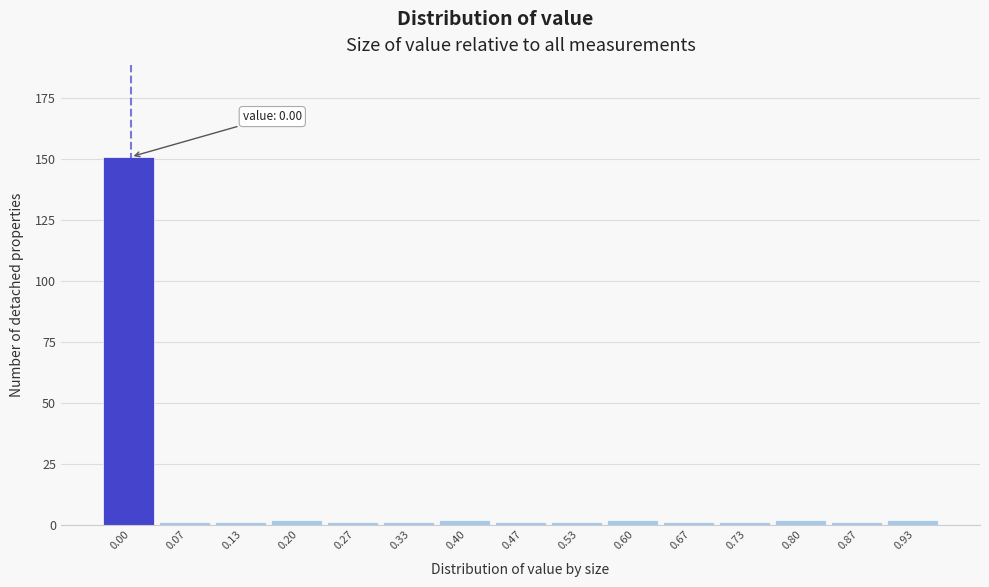

Reading right to left, extract all data points from this chart.

2	1	2	1	1	2	1	1	2	1	1	2	1	1	151